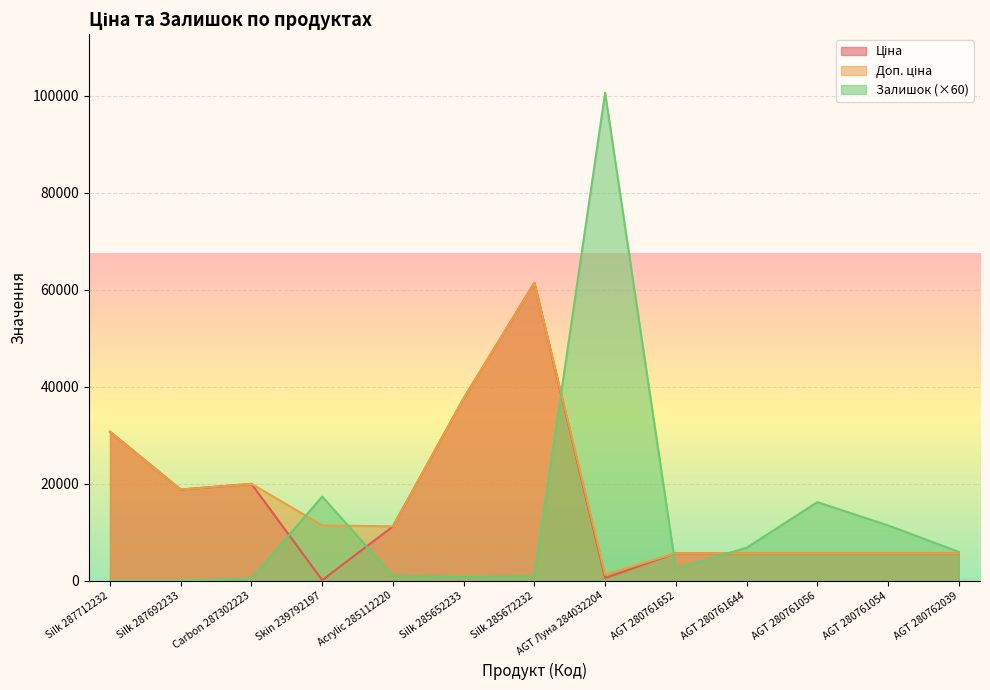

Reading left to right, transcribe all the data shown in this chart.

Ціна: Silk 287712232=30717.1	Silk 287692233=18796.8	Carbon 287302223=19964.2	Skin 239792197=114.1	Acrylic 285112220=11188.2	Silk 285652233=37593.6	Silk 285672232=61434.3	AGT Луна 284032204=539.0	AGT 280761652=5673.8	AGT 280761644=5673.8	AGT 280761056=5673.8	AGT 280761054=5673.8	AGT 280762039=5673.8
Доп. ціна: Silk 287712232=30717.1	Silk 287692233=18796.8	Carbon 287302223=19964.2	Skin 239792197=11410.0	Acrylic 285112220=11188.2	Silk 285652233=37593.6	Silk 285672232=61434.3	AGT Луна 284032204=1235.4	AGT 280761652=5673.8	AGT 280761644=5673.8	AGT 280761056=5673.8	AGT 280761054=5673.8	AGT 280762039=5673.8
Залишок: Silk 287712232=0.0	Silk 287692233=0.0	Carbon 287302223=420.0	Skin 239792197=17340.0	Acrylic 285112220=1020.0	Silk 285652233=780.0	Silk 285672232=960.0	AGT Луна 284032204=100620.0	AGT 280761652=2520.0	AGT 280761644=6780.0	AGT 280761056=16200.0	AGT 280761054=11400.0	AGT 280762039=5940.0